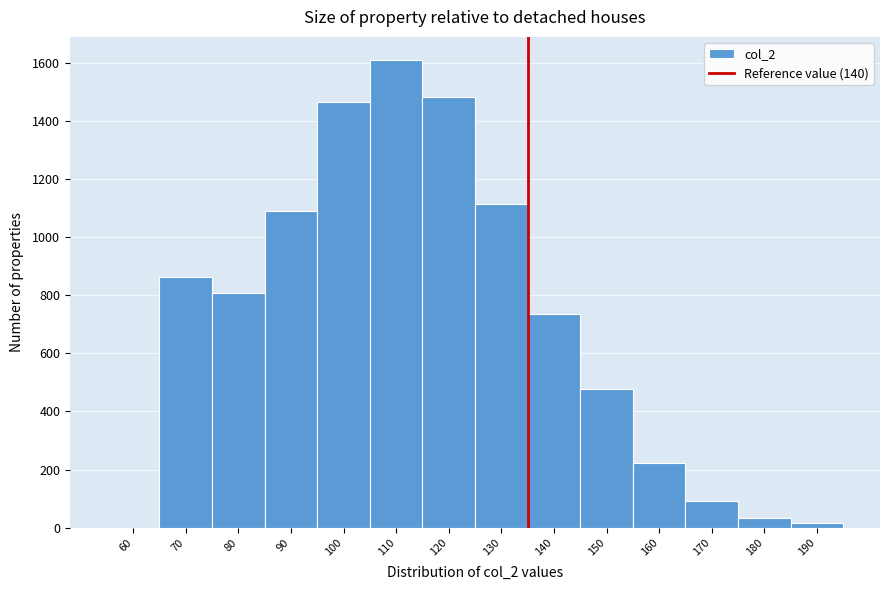

Reading right to left, transcribe all the data shown in this chart.

190=17	180=33	170=92	160=223	150=477	140=734	130=1112	120=1482	110=1608	100=1464	90=1090	80=806	70=862	60=0